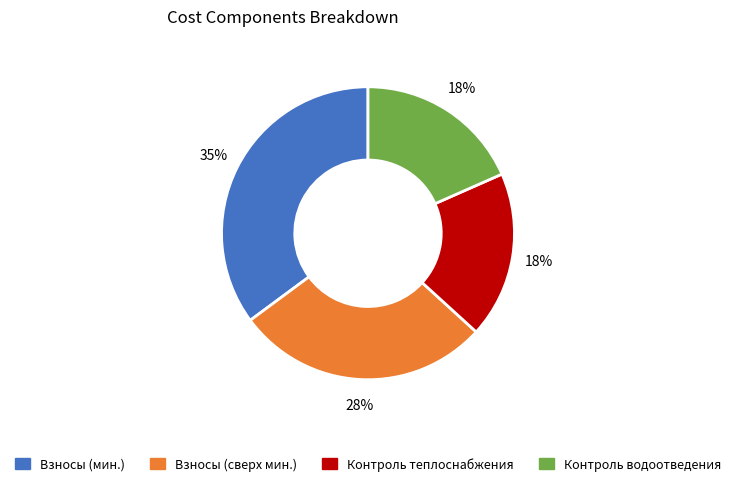

How many slices are in this pie chart?

4